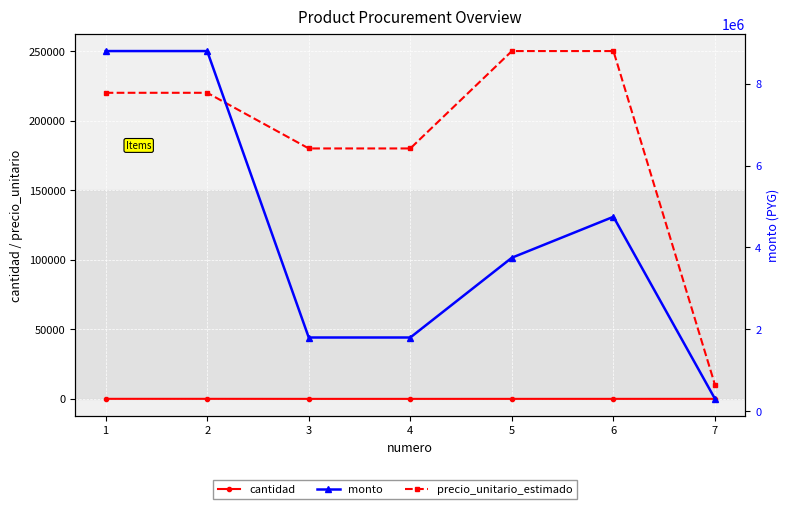

Is it true that cantidad equals 57 at 1?

False